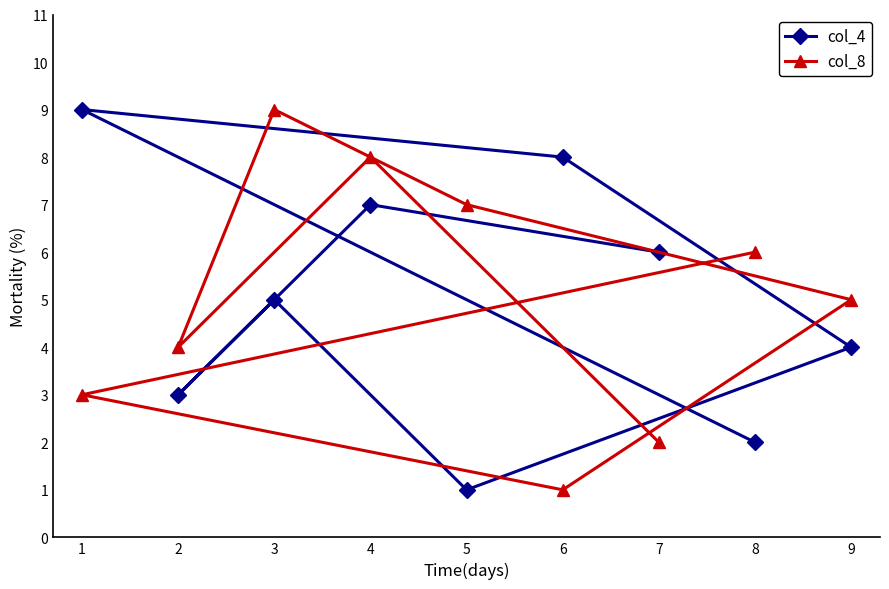

What is the maximum value shown in the chart?

9